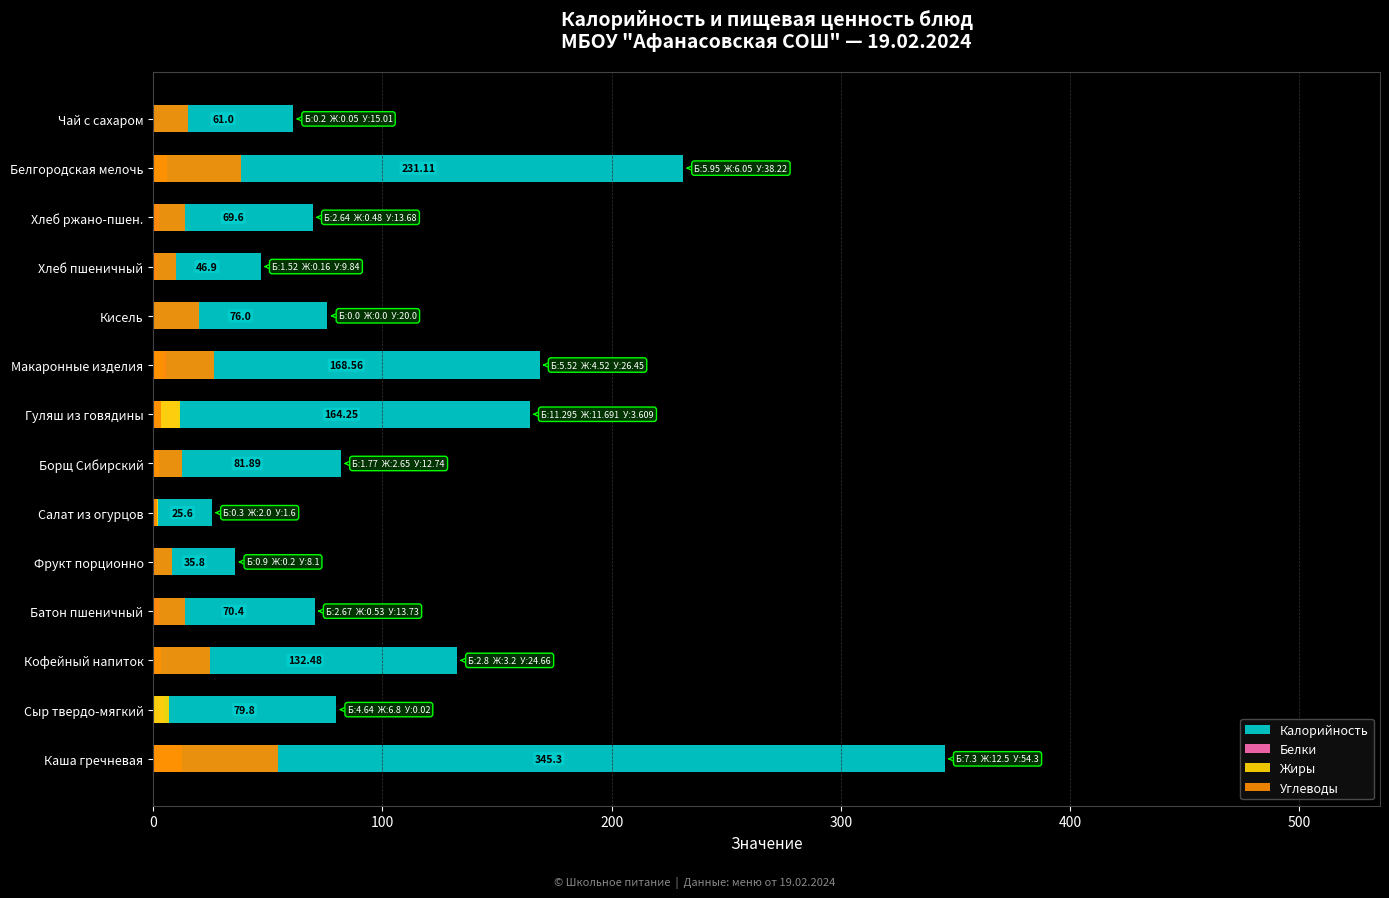

At how many categories does at least one series exceed 148?

4